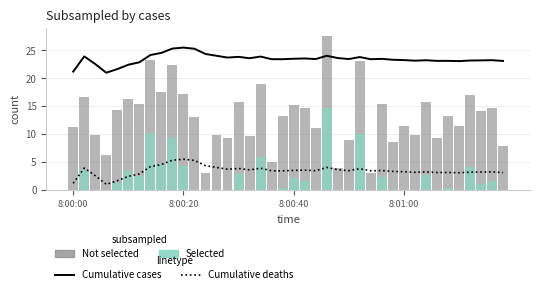

Reading right to left, what are all the values shown in this chart?

Cumulative cases: 23.1	23.2	23.2	23.2	23.1	23.1	23.1	23.2	23.1	23.2	23.3	23.5	23.4	23.8	23.4	23.6	24.0	23.4	23.5	23.5	23.4	23.4	23.9	23.6	23.8	23.7	24.0	24.3	25.3	25.5	25.3	24.5	24.2	22.8	22.4	21.6	21.0	22.5	23.9	21.2
Cumulative deaths: 3.1	3.2	3.2	3.2	3.1	3.1	3.1	3.2	3.1	3.2	3.3	3.5	3.4	3.8	3.4	3.6	4.0	3.4	3.5	3.5	3.4	3.4	3.9	3.6	3.8	3.7	4.0	4.3	5.3	5.5	5.3	4.5	4.2	2.8	2.4	1.6	1.0	2.5	3.9	1.2
Not selected: 7.8	14.6	14.1	17.1	11.4	13.3	9.4	15.7	9.9	11.5	8.6	15.3	3.0	23.0	8.9	3.9	27.6	11.0	14.6	15.2	13.3	5.0	19.0	9.6	15.8	9.2	9.8	3.1	13.0	17.2	22.3	17.6	23.3	15.5	16.4	14.2	6.3	9.8	16.6	11.2
Selected: 0.0	1.6	1.1	4.1	0.0	0.3	0.0	2.7	0.0	0.0	0.0	2.3	0.0	10.0	0.0	0.0	14.6	0.0	1.6	2.2	0.3	0.0	6.0	0.0	2.8	0.0	0.0	0.0	0.0	4.2	9.3	4.6	10.3	2.5	3.4	1.2	0.0	0.0	3.6	0.0